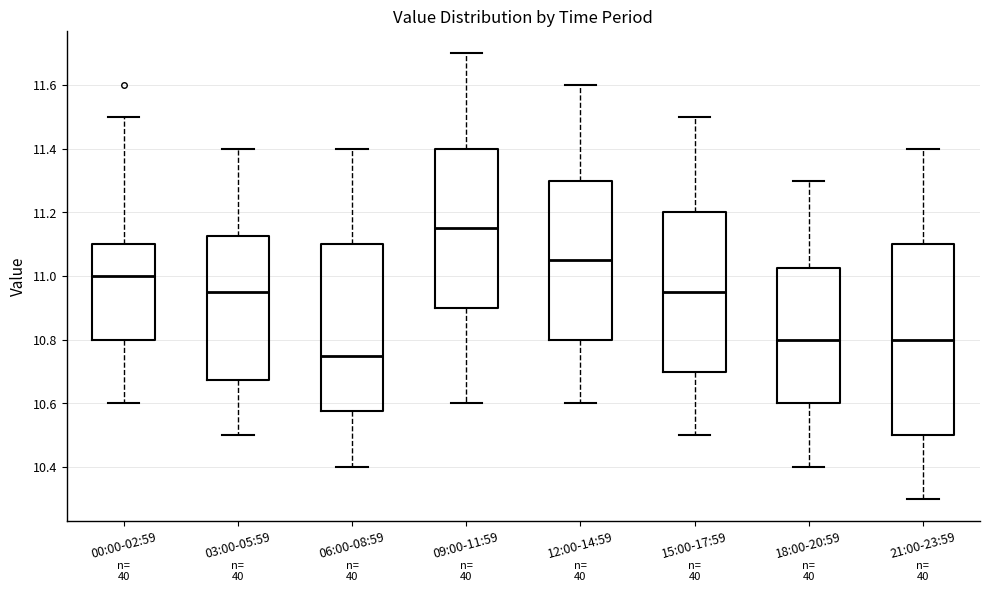

Reading left to right, read every box against the y-axis: the position of its median line, the range the box covers, and the ends of its whiskers. The values are not printed on the chart, so give them approximately, as read against the axis.

00:00-02:59: median 11.00, box 10.80 to 11.10, whiskers 10.60 to 11.50
03:00-05:59: median 10.96, box 10.68 to 11.12, whiskers 10.50 to 11.40
06:00-08:59: median 10.76, box 10.58 to 11.10, whiskers 10.40 to 11.40
09:00-11:59: median 11.16, box 10.90 to 11.40, whiskers 10.60 to 11.70
12:00-14:59: median 11.06, box 10.80 to 11.30, whiskers 10.60 to 11.60
15:00-17:59: median 10.96, box 10.70 to 11.20, whiskers 10.50 to 11.50
18:00-20:59: median 10.80, box 10.60 to 11.02, whiskers 10.40 to 11.30
21:00-23:59: median 10.80, box 10.50 to 11.10, whiskers 10.30 to 11.40